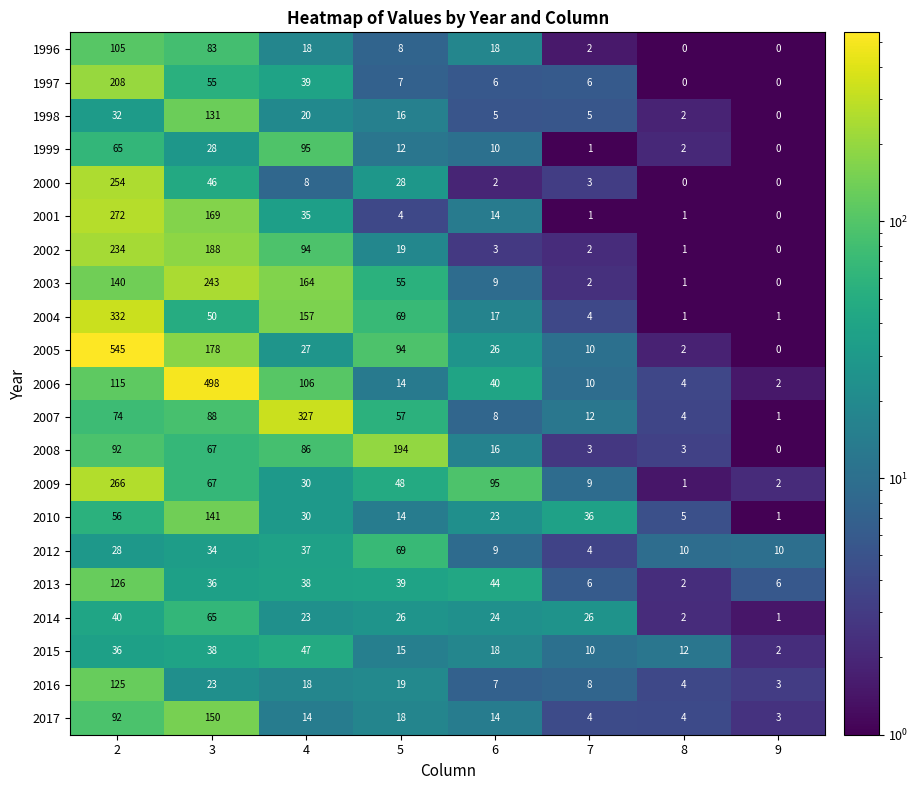

What is the highest value of the 2015 series?

47